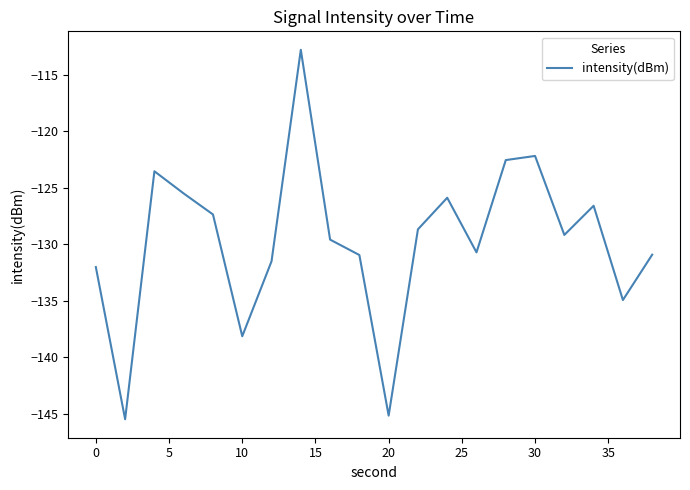

How many lines are shown in the chart?

1